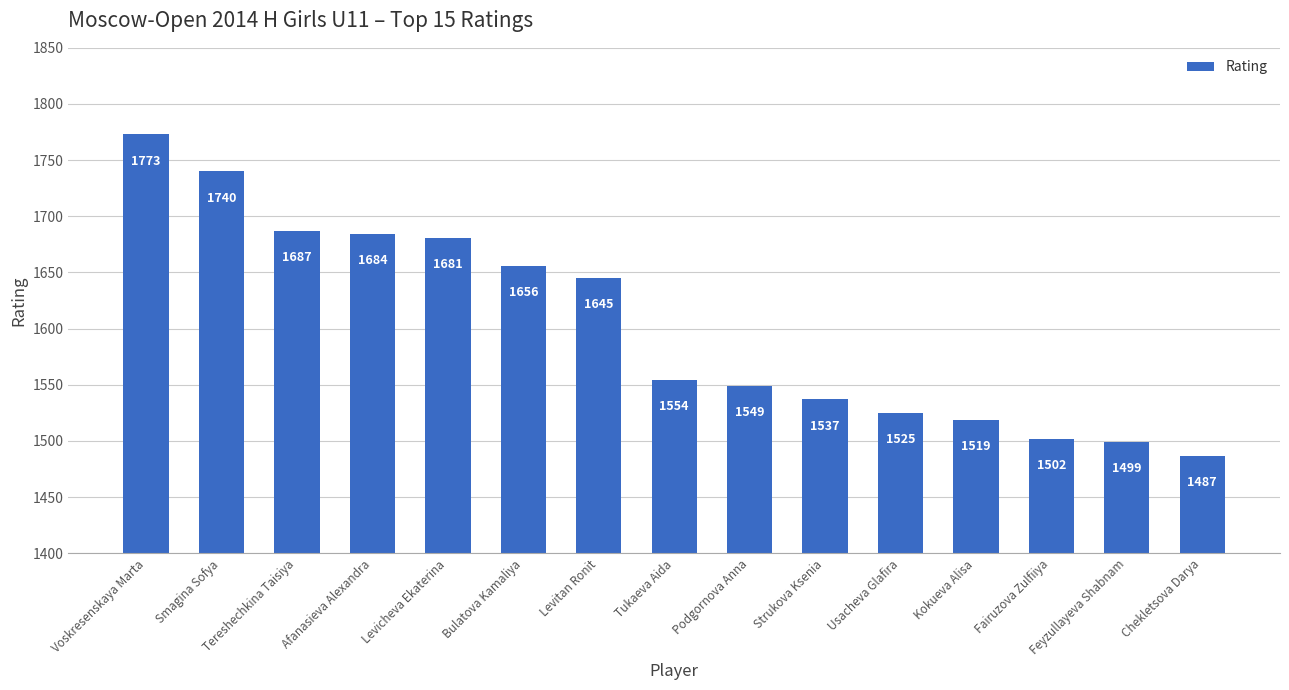

The value at Strukova Ksenia is 1537. True or false?

True